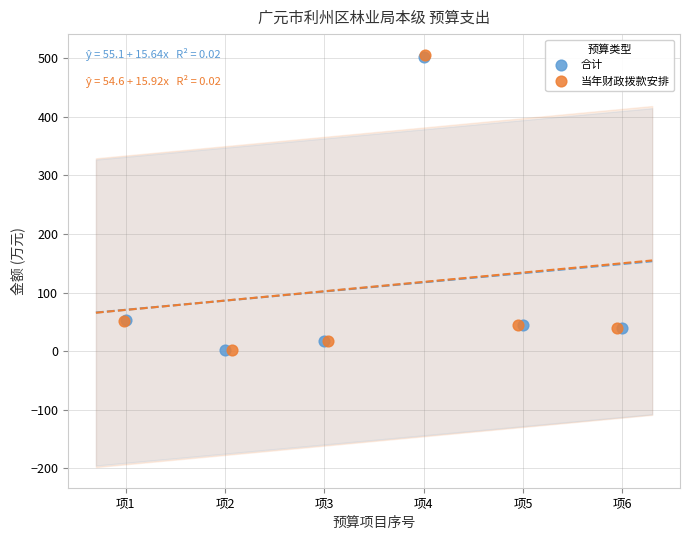

Which series has the widest spread of Y values?

当年财政拨款安排